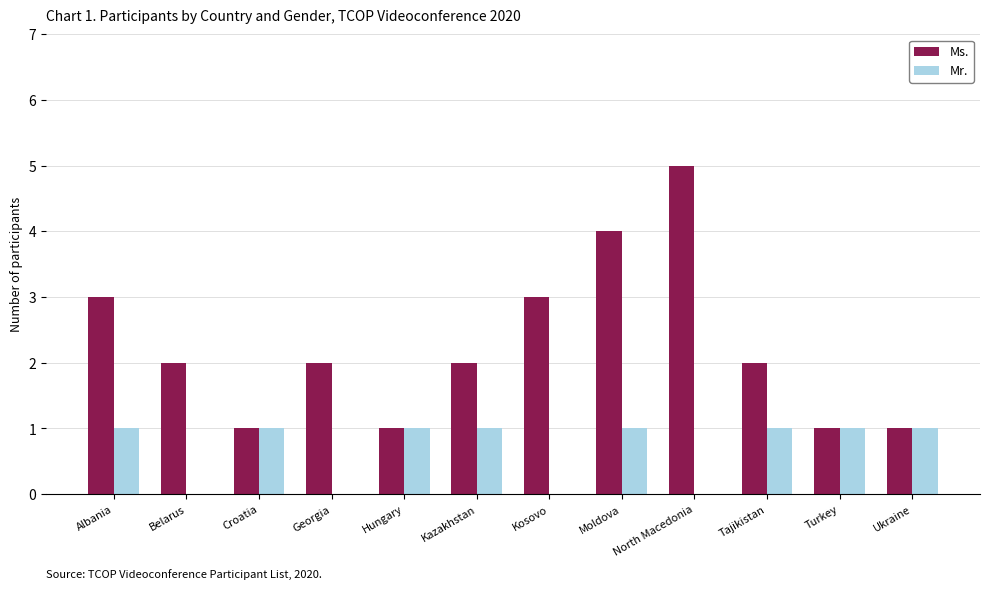

Between Albania and Kosovo, which series saw the biggest shift?

Mr.